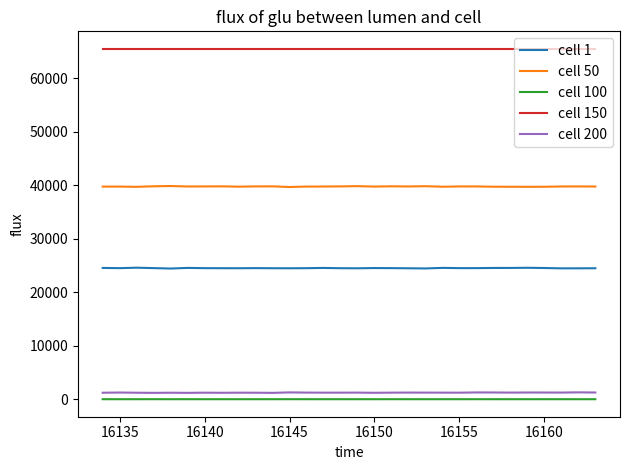

Does the chart display data point markers on the line(s)?

No